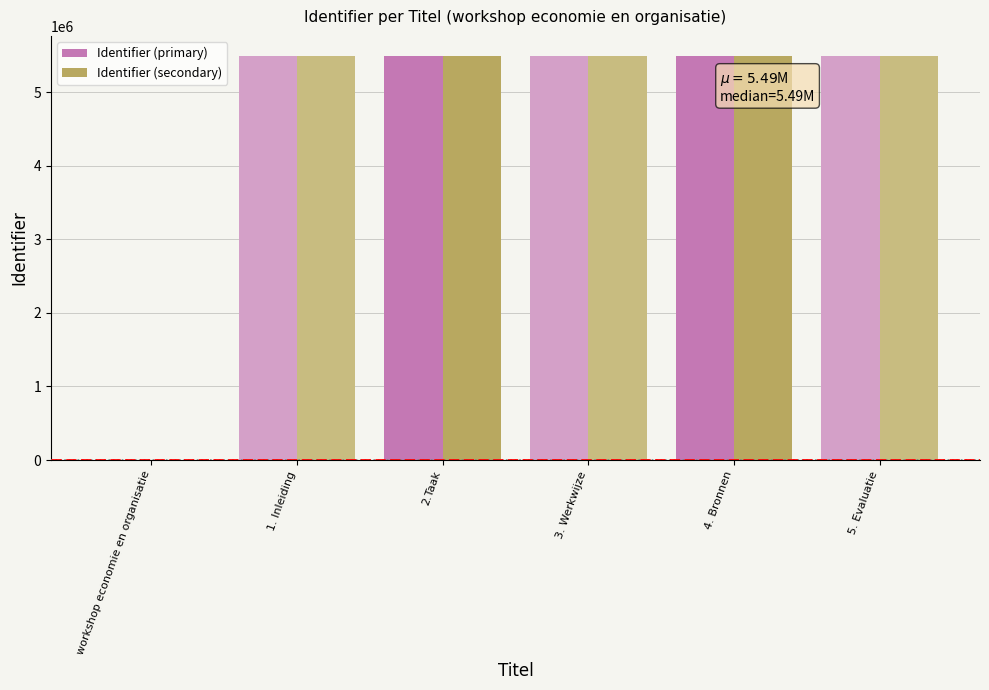

Is the value of Identifier (secondary) at workshop economie en organisatie greater than the value of Identifier (primary) at 4. Bronnen?

No